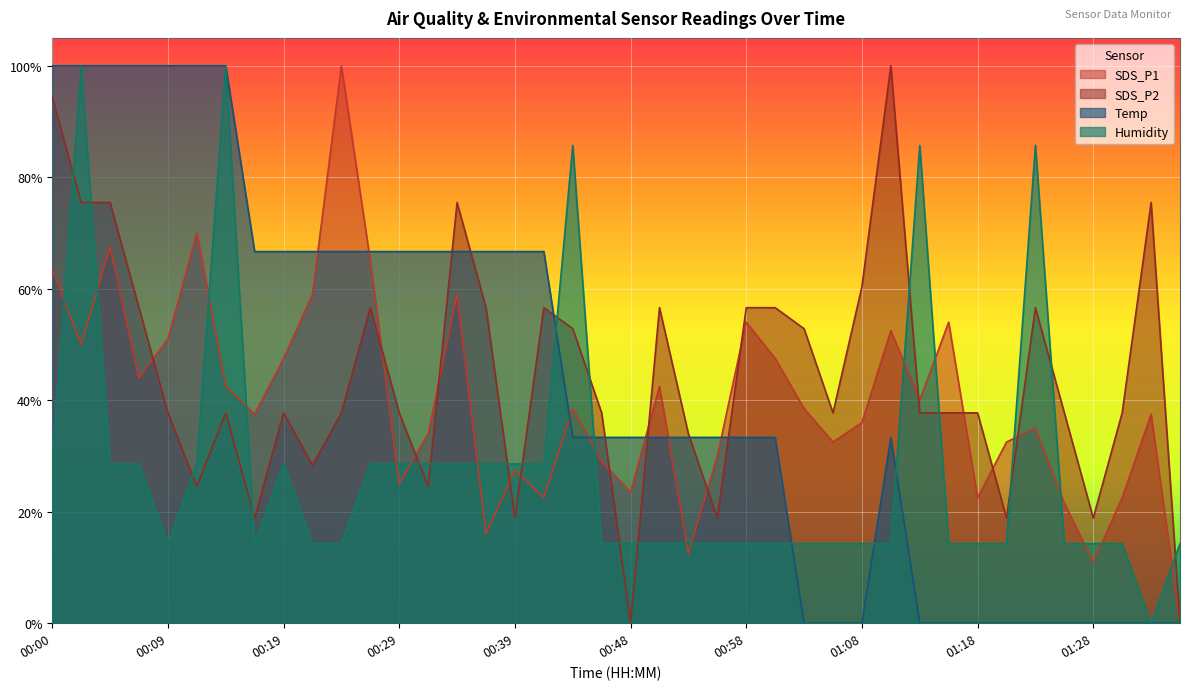

Which category has the highest value across all series?

00:24